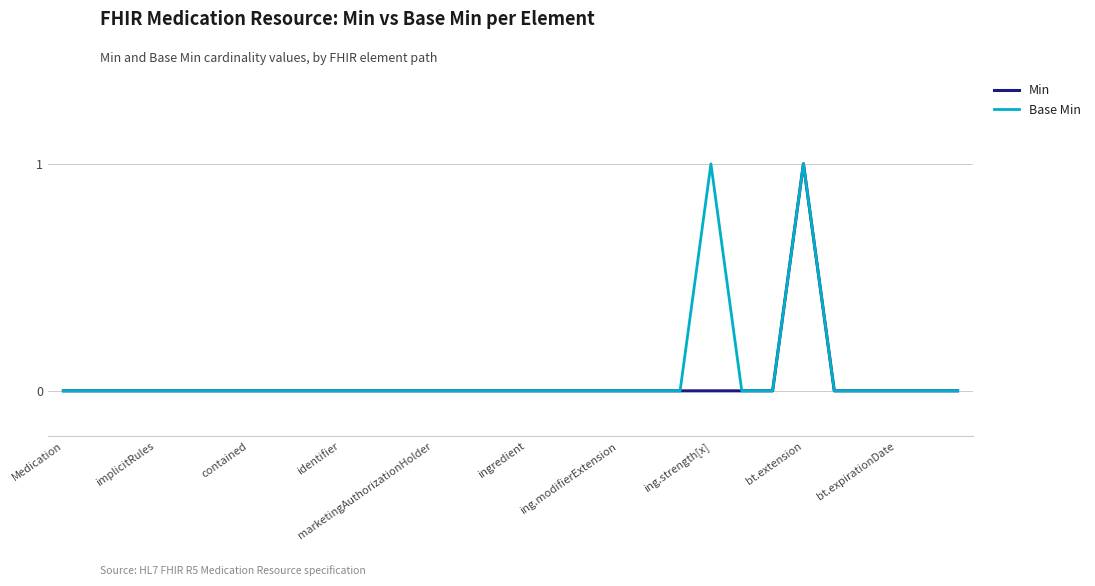

At which category is the sum across all series the highest?

bt.extension